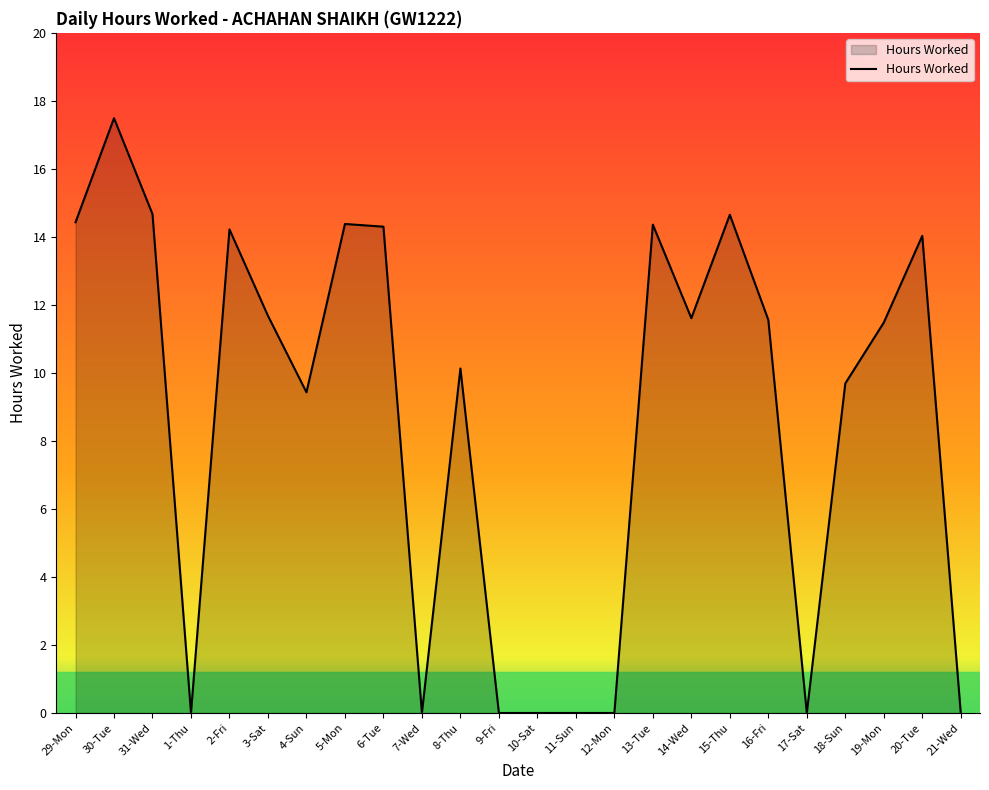

What is the sum of the values at 9-Fri and 2-Fri?

14.2